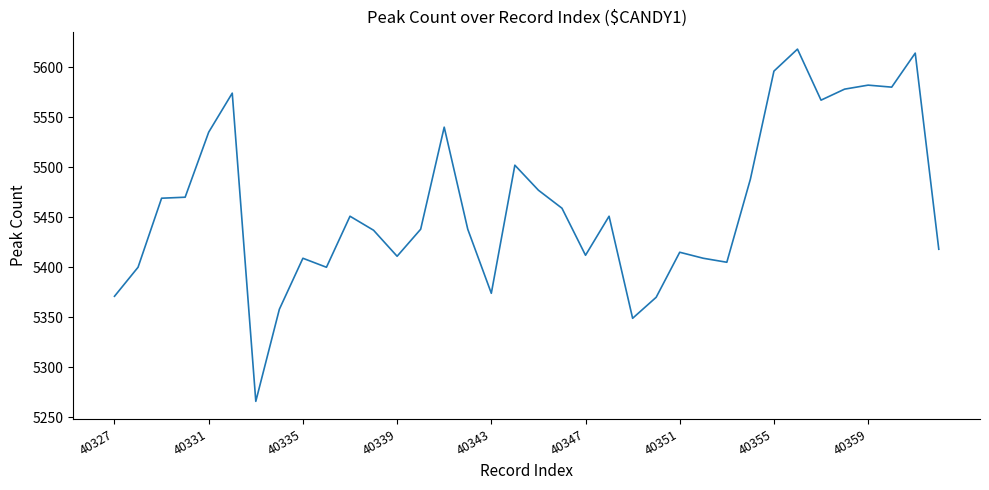

What is the smallest value displayed?

5266